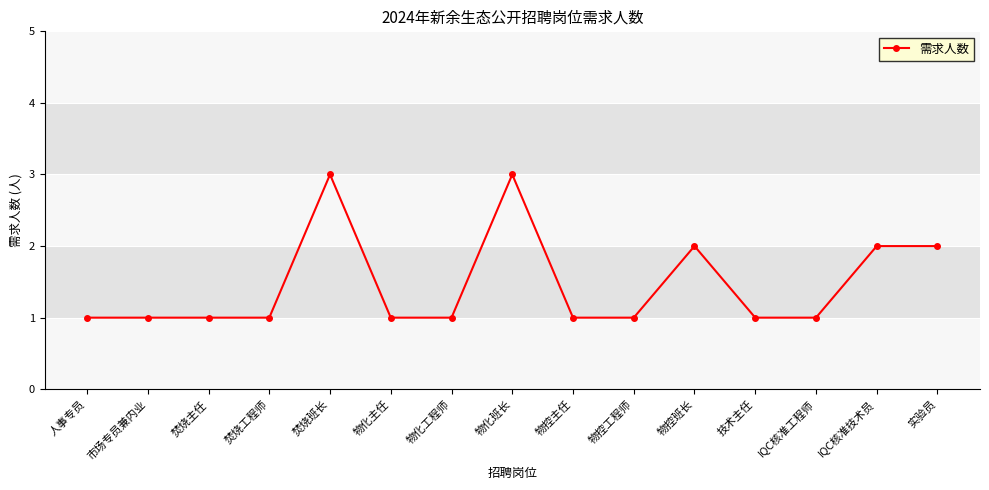

The chart shows a value of 1 at 市场专员兼内业. True or false?

True